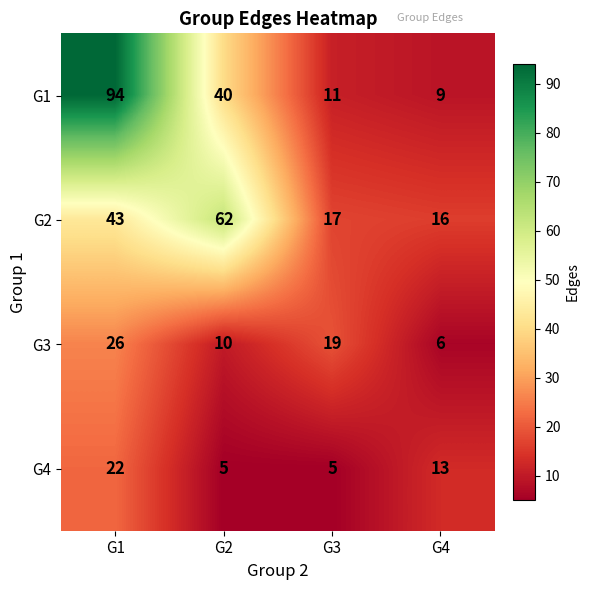

Is it true that G2 equals 16 at G4?

True